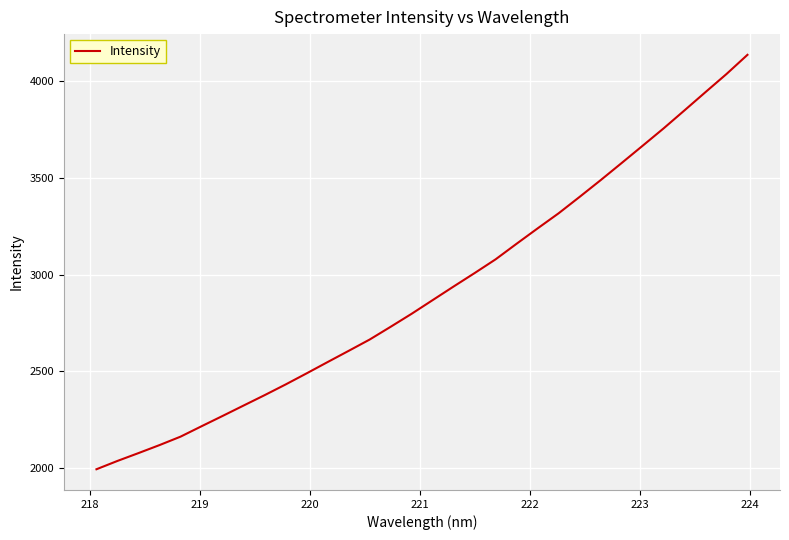

What is the minimum value shown in the chart?

1993.8